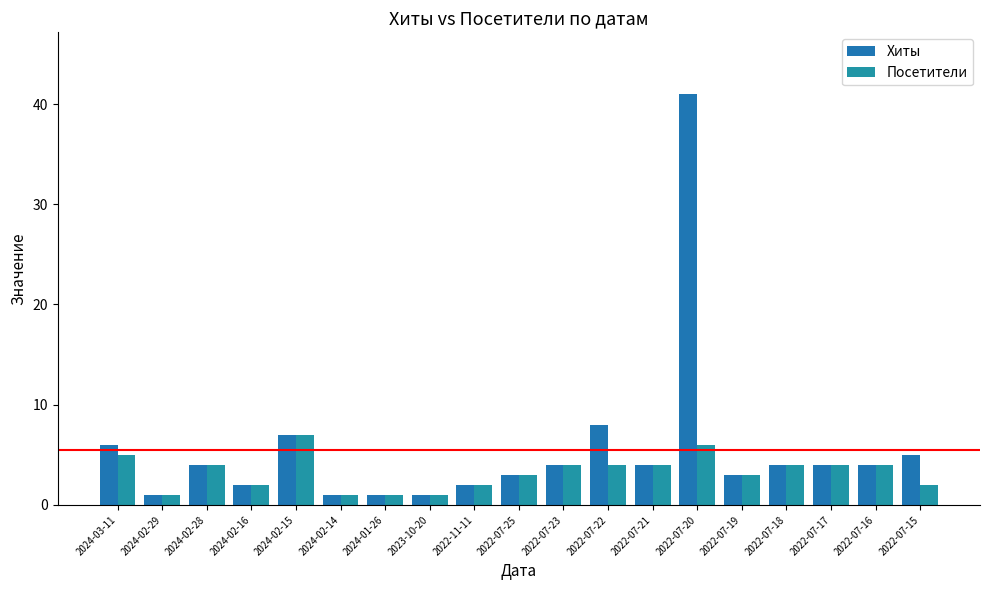

The Хиты series shows 3 at 2022-07-19. True or false?

True